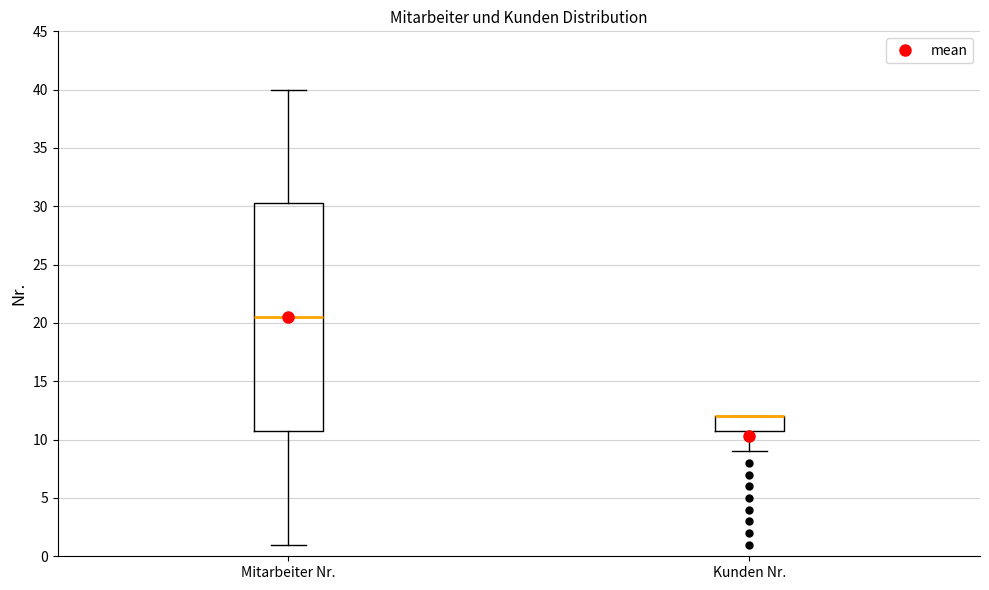

Reading left to right, transcribe this box plot: for each box, give where its median line is, the range the box spans, and where its two whiskers end, as read against the y-axis. The values are not printed on the chart, so give them approximately, as read against the axis.

Mitarbeiter Nr.: median 20.5, box 11.0 to 30.5, whiskers 1.0 to 40.0
Kunden Nr.: median 12.0 (drawn on the box's upper edge), box 11.0 to 12.0, whiskers 9.0 to 12.0